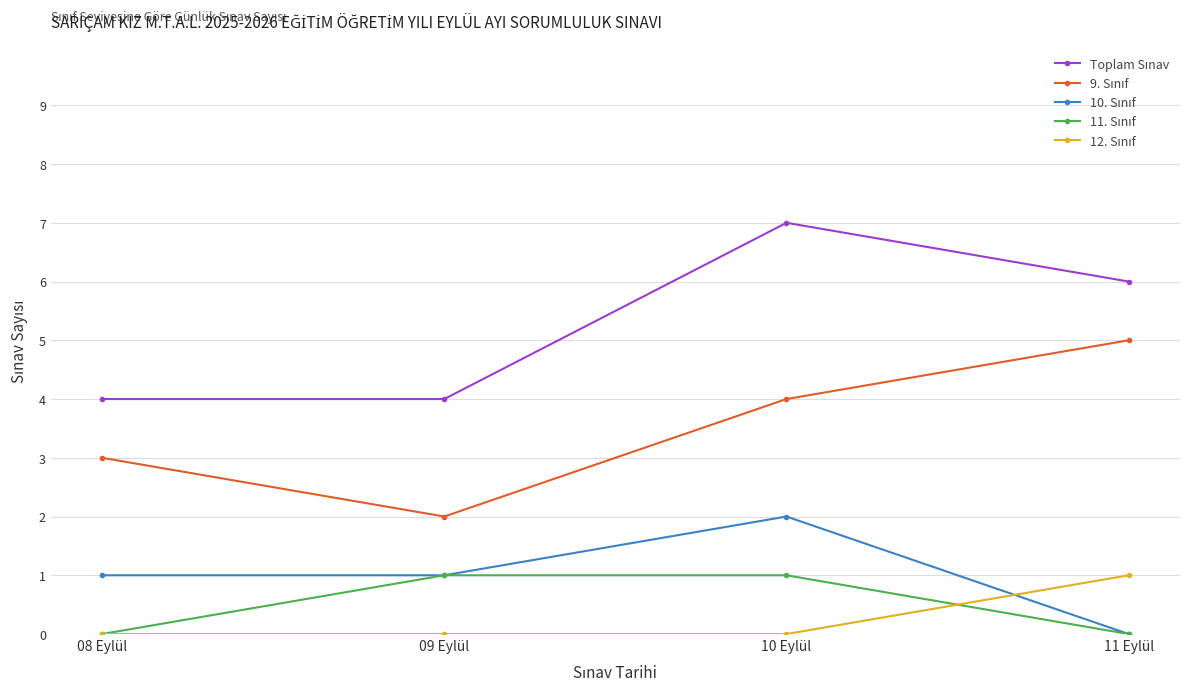

What is the label of the 3rd point from the left?

10 Eylül